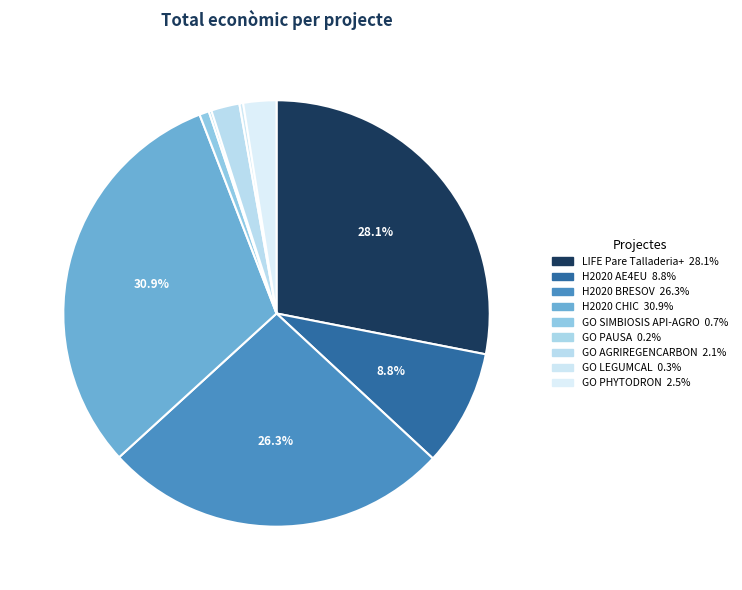

What is the ratio of the value at H2020 CHIC to the value at GO PAUSA?

150.5